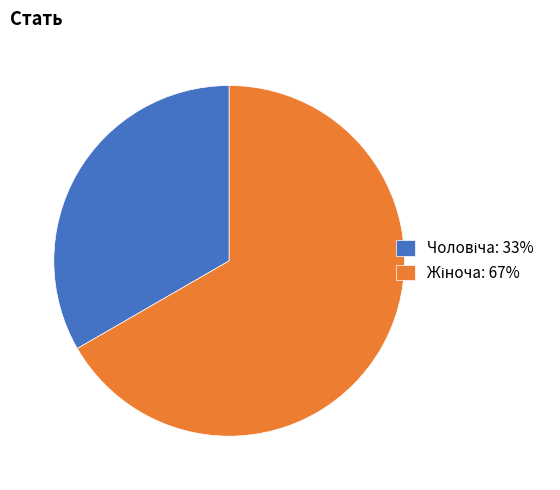

Is there a majority slice in this chart?

Yes